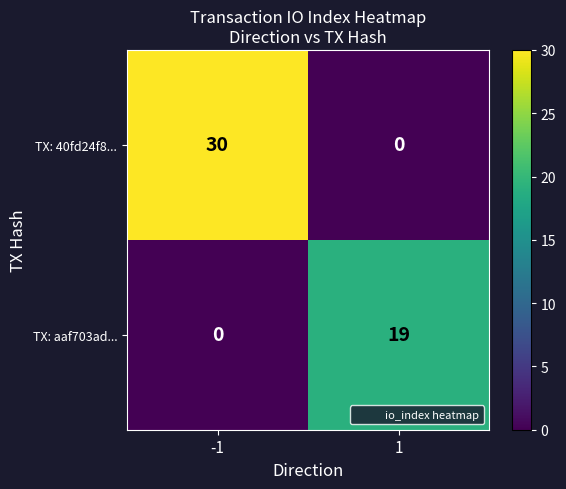

How many values in the TX: aaf703ad... series are below 19?

1